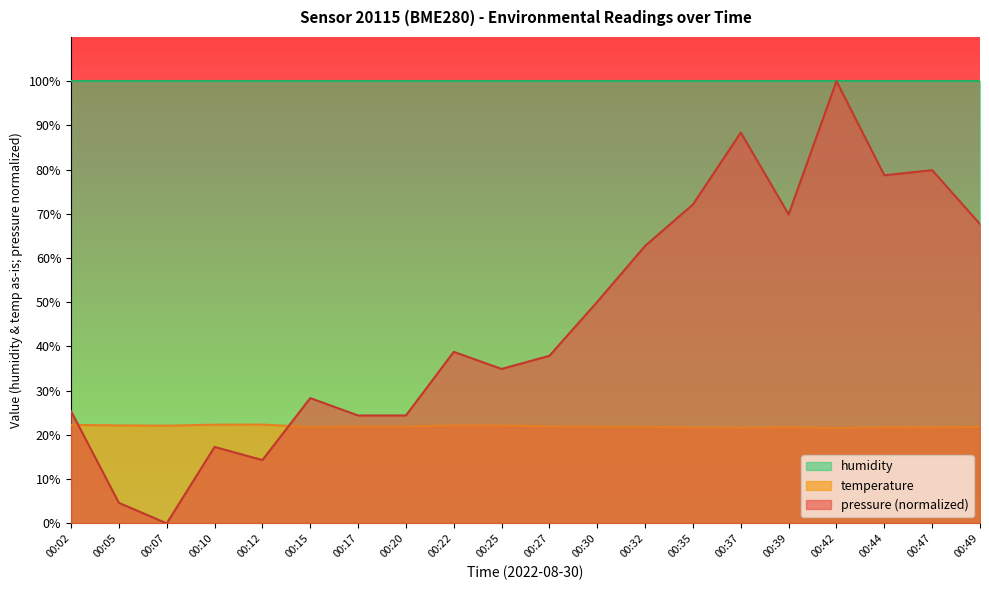

Is it true that pressure (normalized) equals 59.0 at 00:25?

False